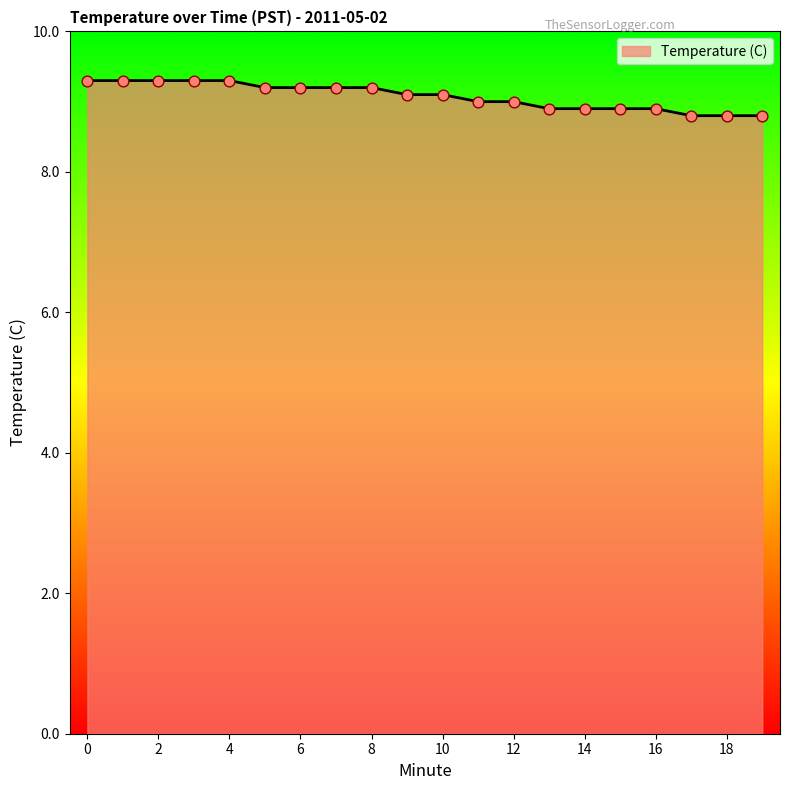

What is the greatest value displayed?

9.3